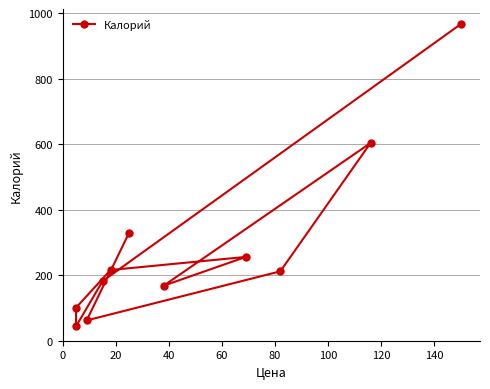

The chart shows a value of 100 at 20. True or false?

False